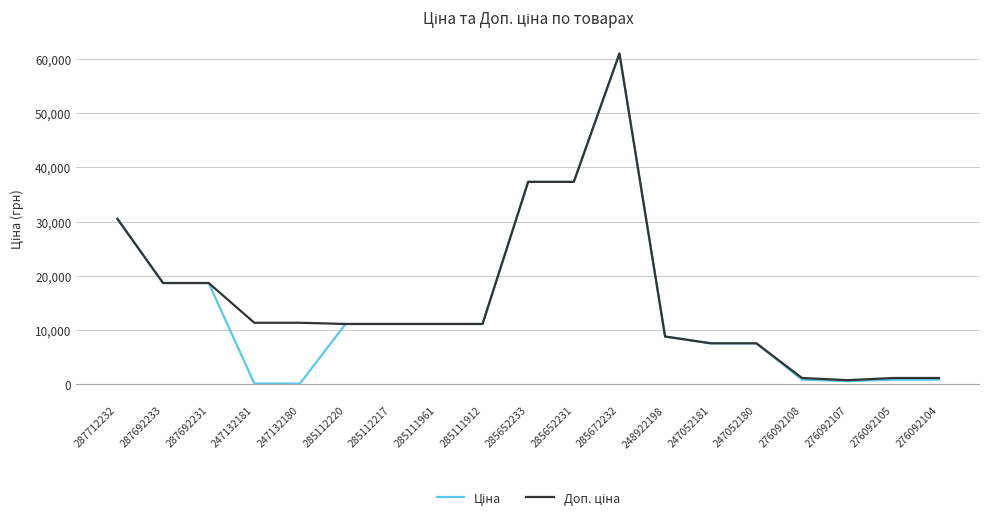

What is the greatest value displayed?

61024.7